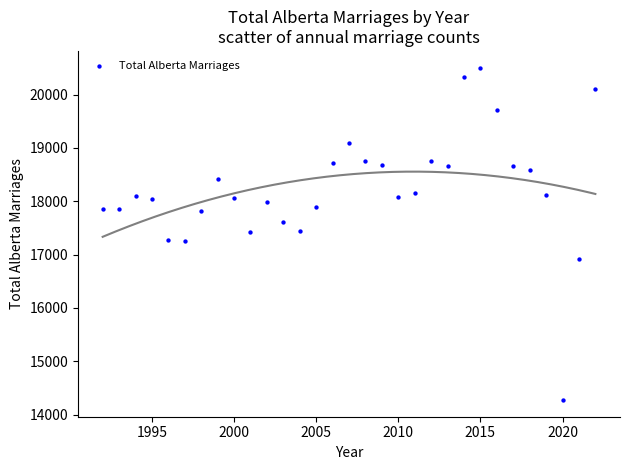

What is the range of Y values (max minus min)?

6232